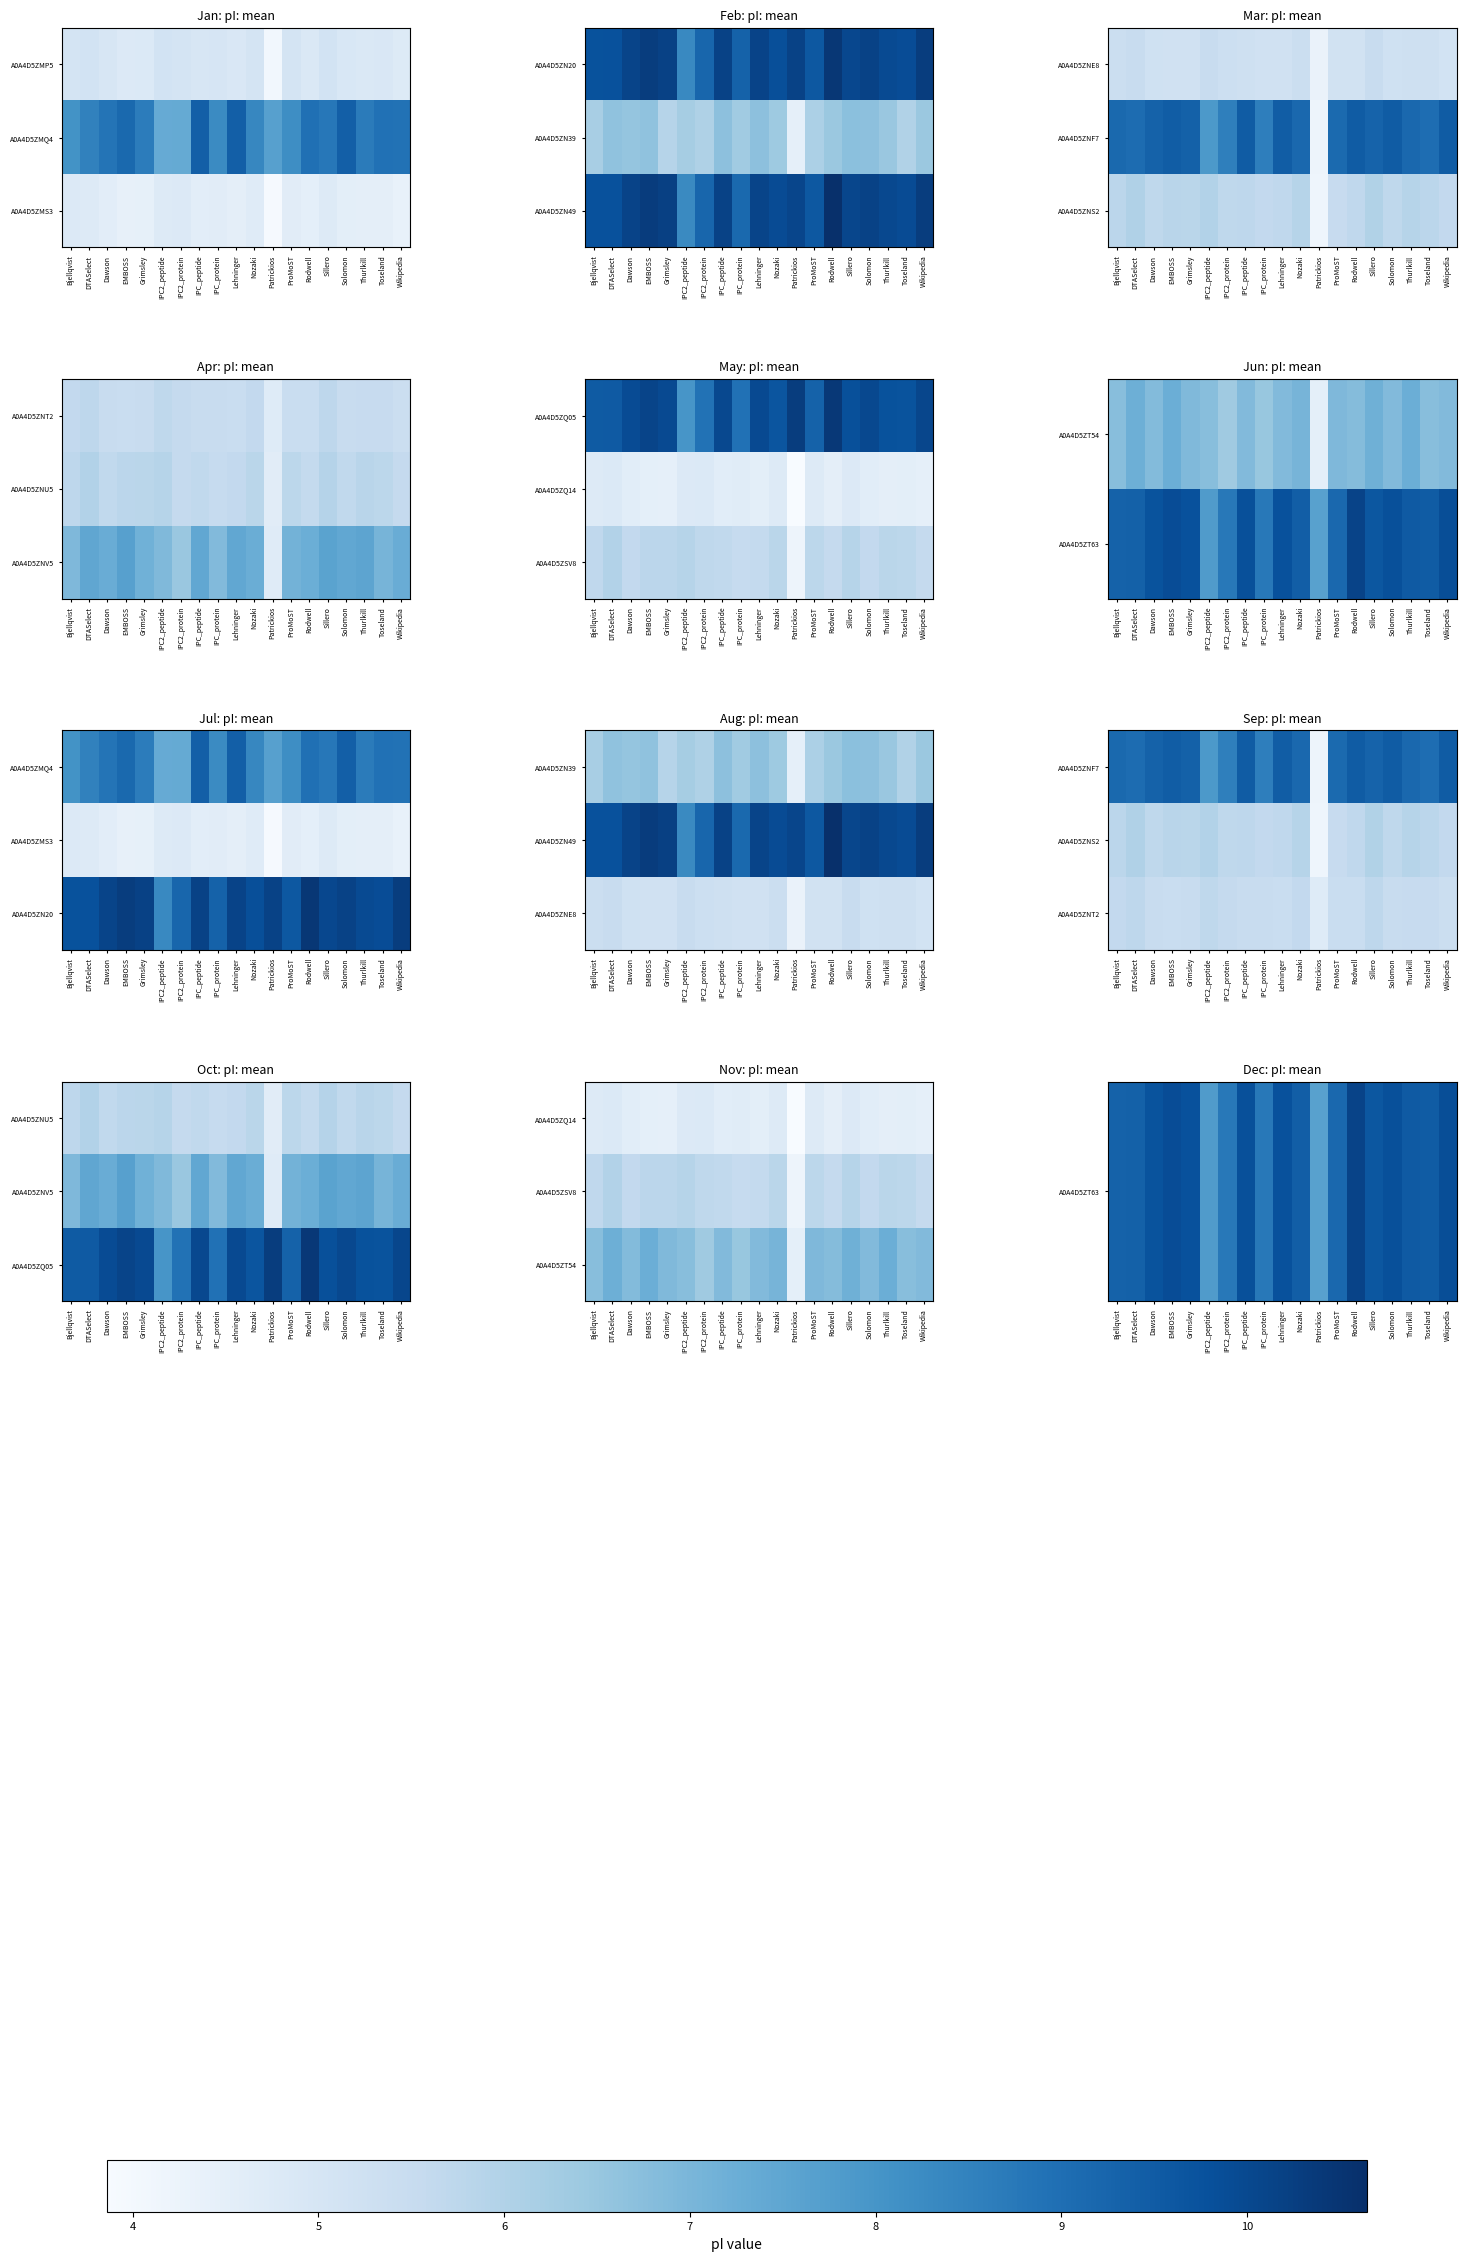

List the labels in order of A0A4D5ZT54 value, largest first.

EMBOSS, Thurlkill, DTASelect, Sillero, Nozaki, ProMoST, Grimsley, IPC_peptide, Lehninger, Solomon, Wikipedia, Dawson, Rodwell, Bjellqvist, IPC2_peptide, Toseland, IPC_protein, IPC2_protein, Patrickios